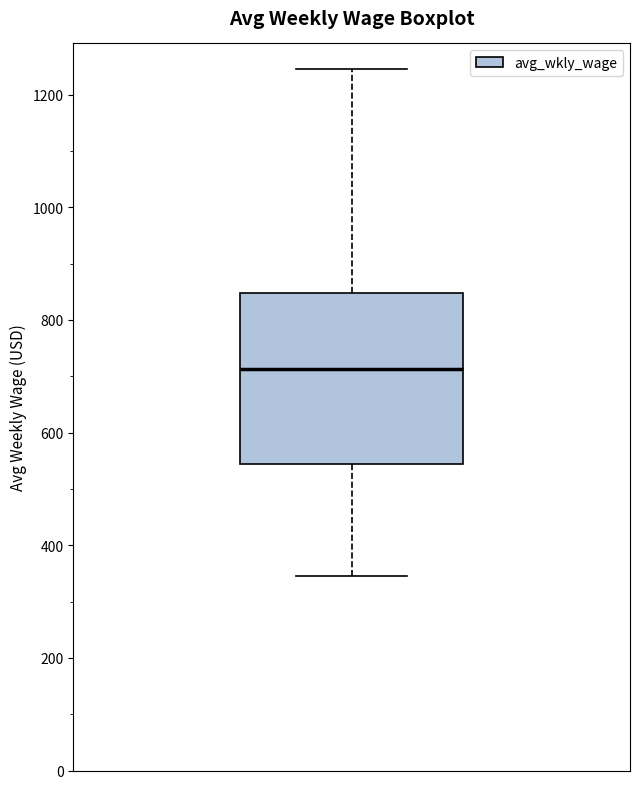

Transcribe this box plot: give where the median line is, the range the box spans, and where the two whiskers end, as read against the y-axis. The values are not printed on the chart, so give them approximately, as read against the axis.

median 720, box 540 to 840, whiskers 340 to 1240